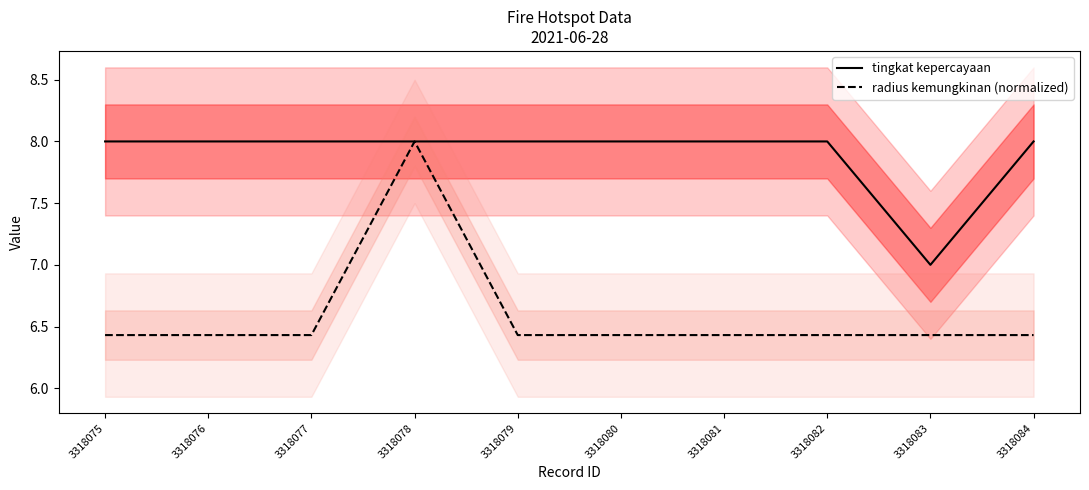

True or false: tingkat kepercayaan and radius kemungkinan (normalized) intersect in this chart.

False